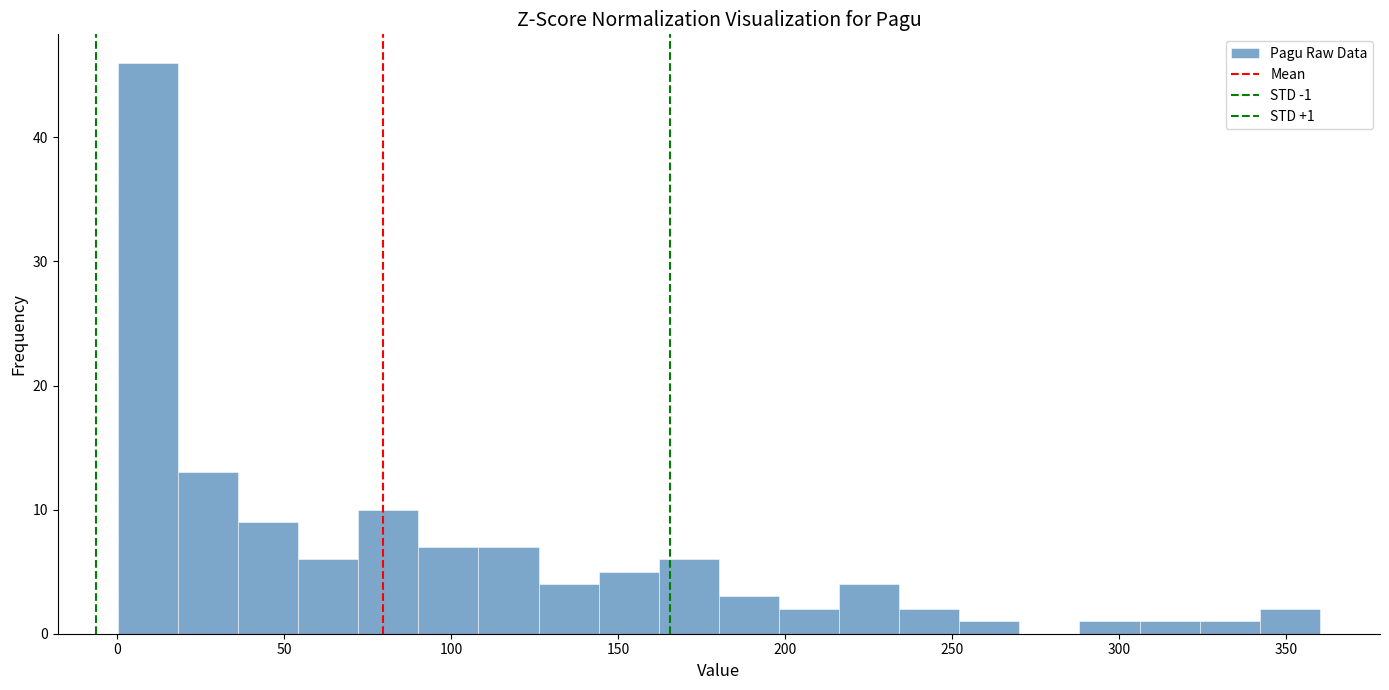

Read against the x-axis, roughly where is the centre of the tallest bar?

10